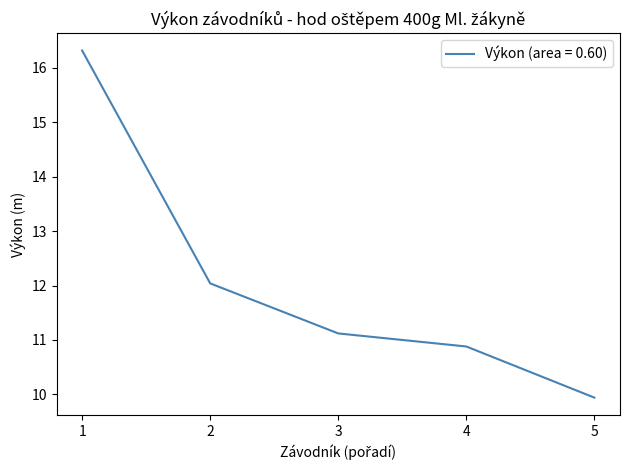

Where is the data nearest to the value 13?

2